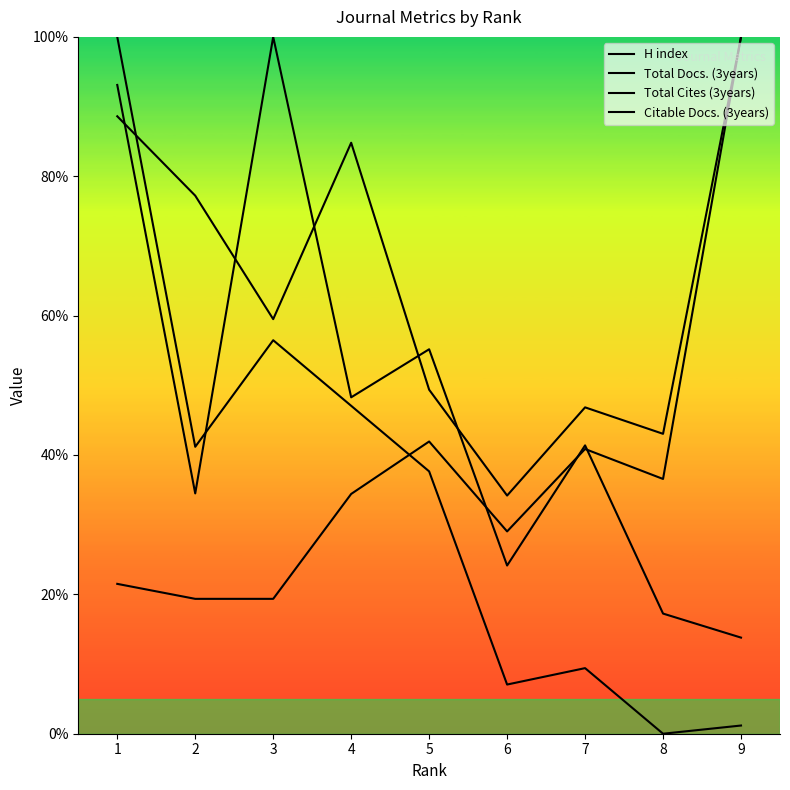

List the series in order of their overall mean, highest first.

Citable Docs. (3years), H index, Total Docs. (3years), Total Cites (3years)